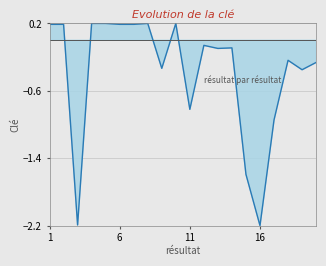

Reading right to left, transcribe all the data shown in this chart.

20=-0.3	19=-0.3	18=-0.2	17=-0.9	16=-2.2	15=-1.6	14=-0.1	13=-0.1	12=-0.1	11=-0.8	10=0.2	9=-0.3	8=0.2	7=0.2	6=0.2	5=0.2	4=0.2	3=-2.2	2=0.2	1=0.2